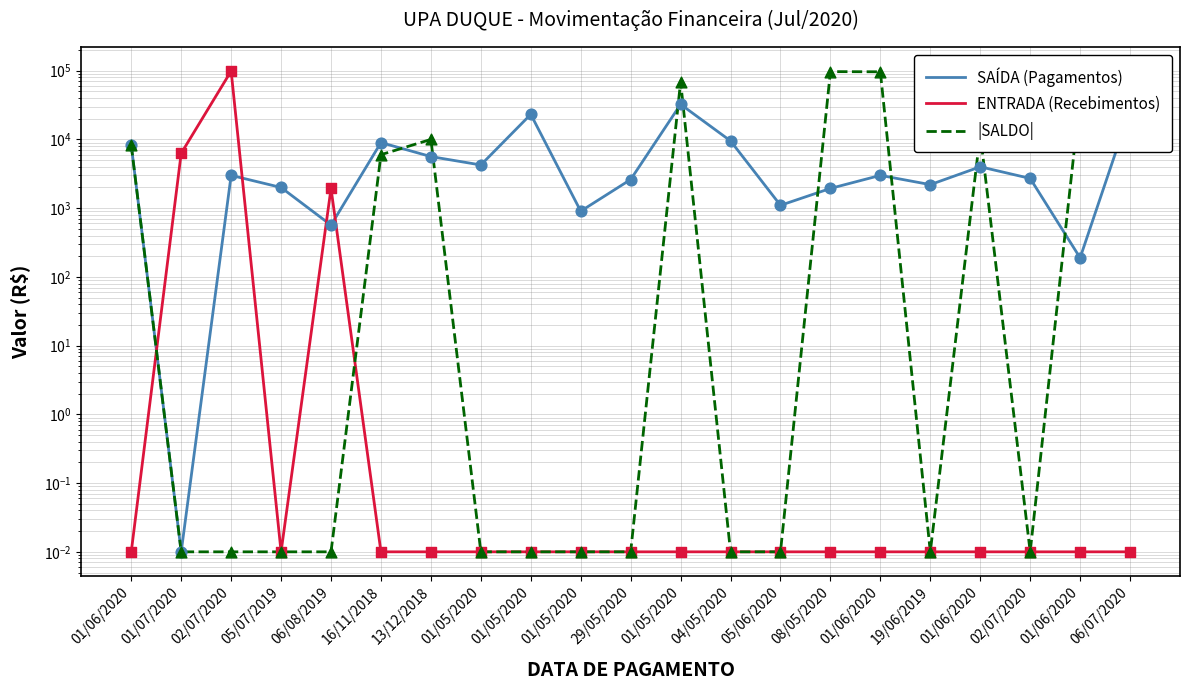

Which series has the largest Y range (max minus min)?

ENTRADA (Recebimentos)